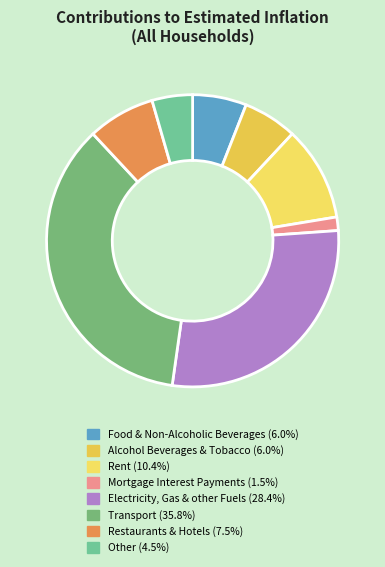

What percentage is NOT represented by Electricity, Gas & other Fuels?

71.6%